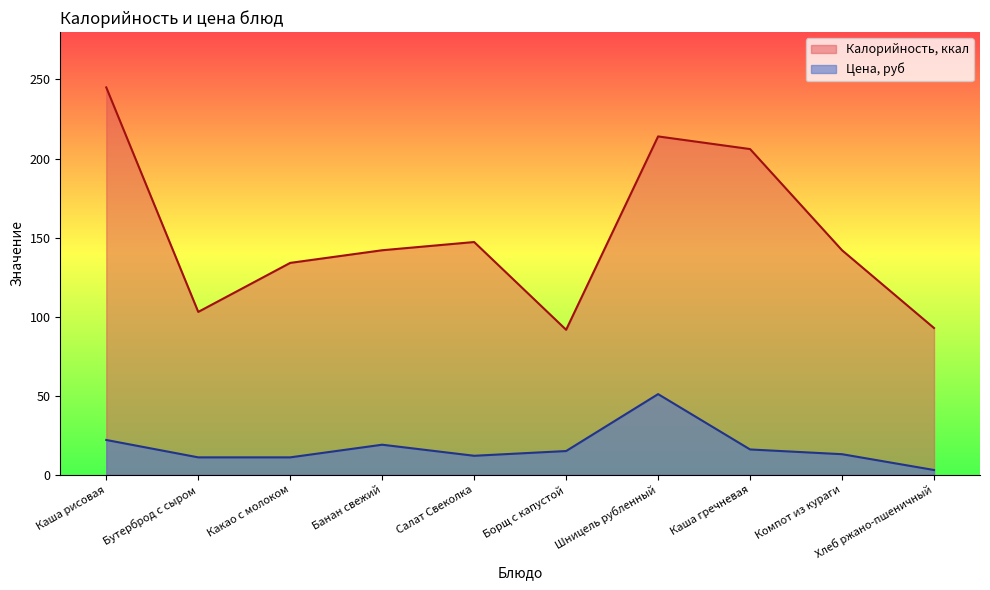

True or false: Цена, руб and Калорийность, ккал cross at least once.

False